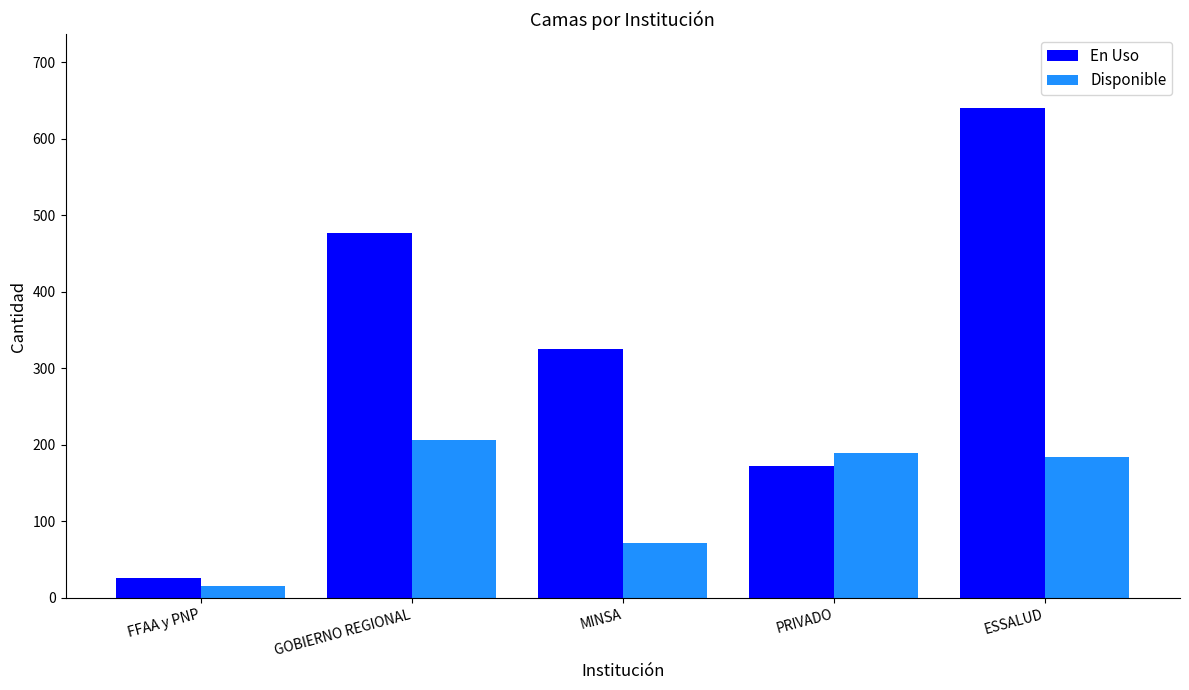

Reading left to right, list all the values displayed in this chart.

En Uso: FFAA y PNP=26	GOBIERNO REGIONAL=477	MINSA=325	PRIVADO=173	ESSALUD=641
Disponible: FFAA y PNP=16	GOBIERNO REGIONAL=207	MINSA=72	PRIVADO=190	ESSALUD=184